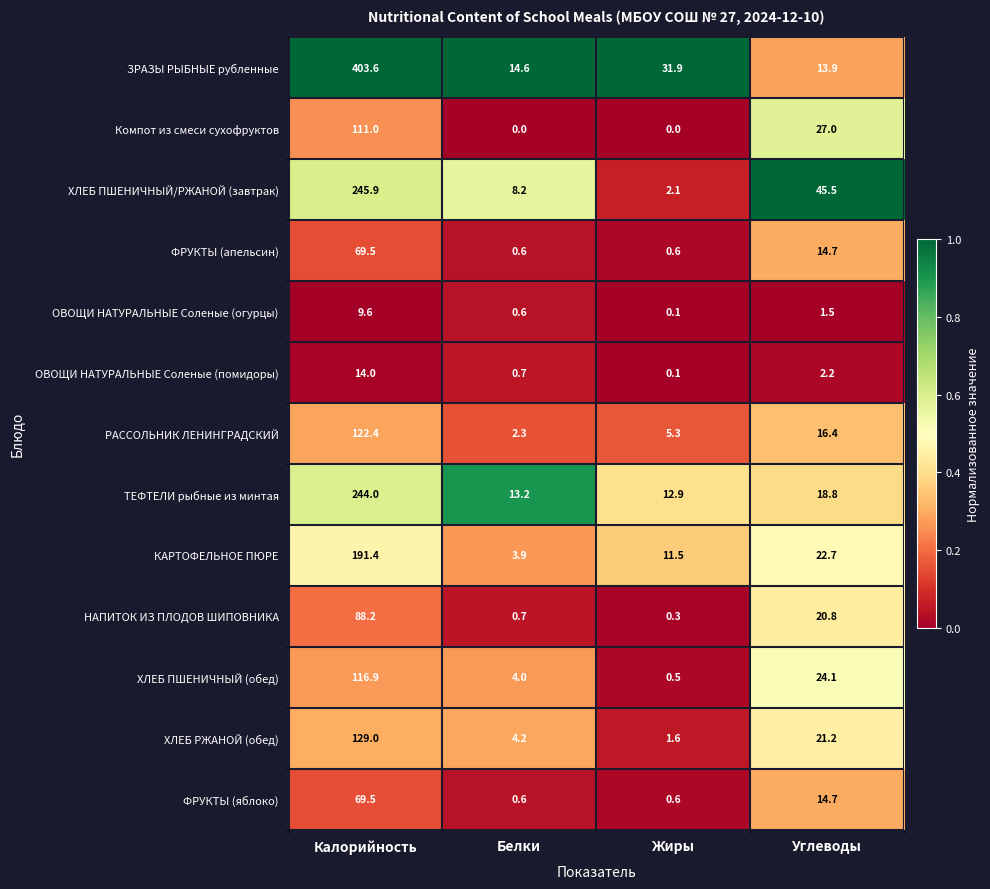

List the labels in order of ТЕФТЕЛИ рыбные из минтая value, smallest first.

Жиры, Белки, Углеводы, Калорийность